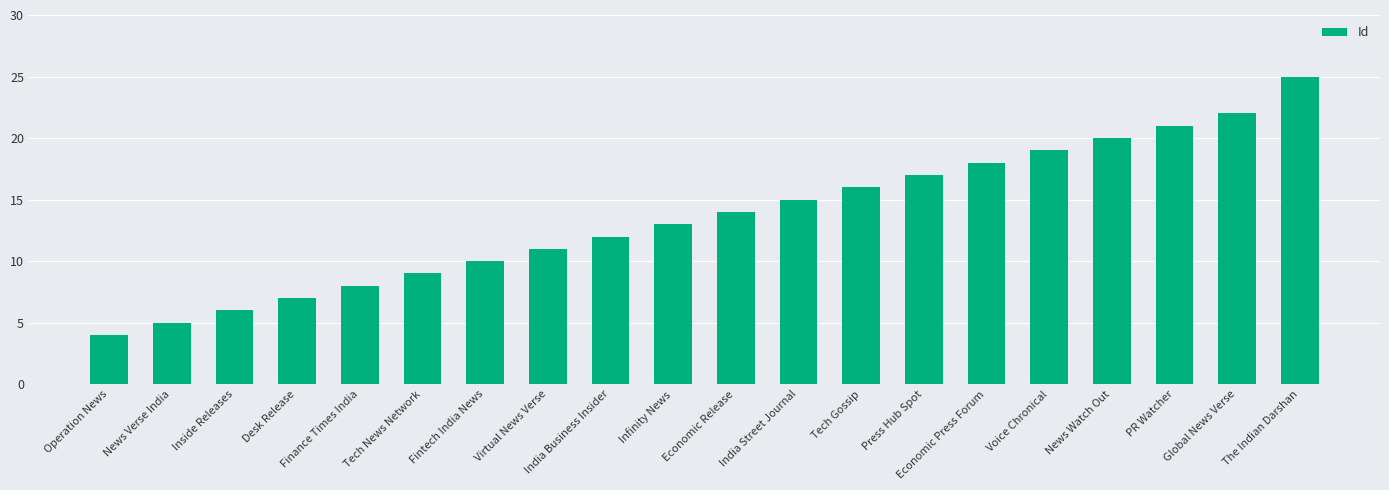

What is the sum of all values?

272